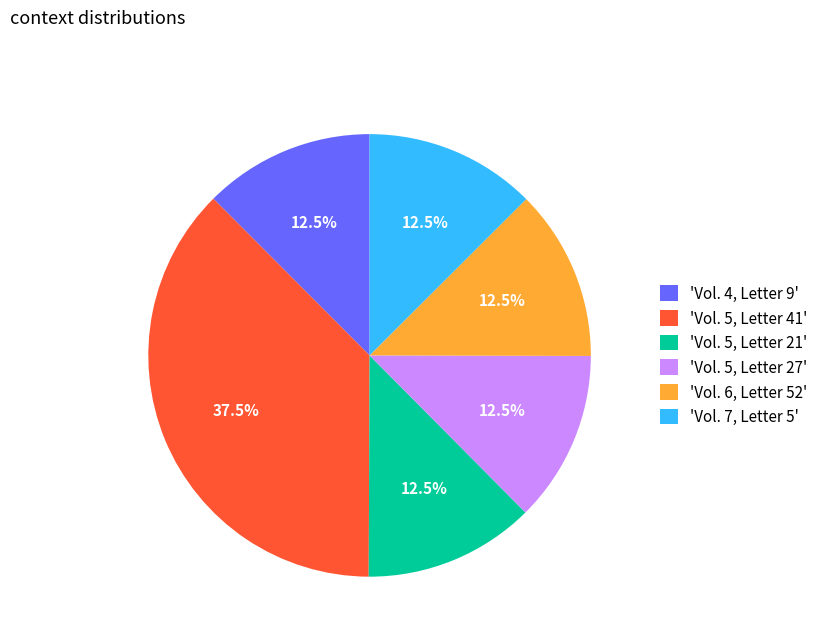

What is the total percentage of 'Vol. 7, Letter 5' and 'Vol. 6, Letter 52'?

25.0%